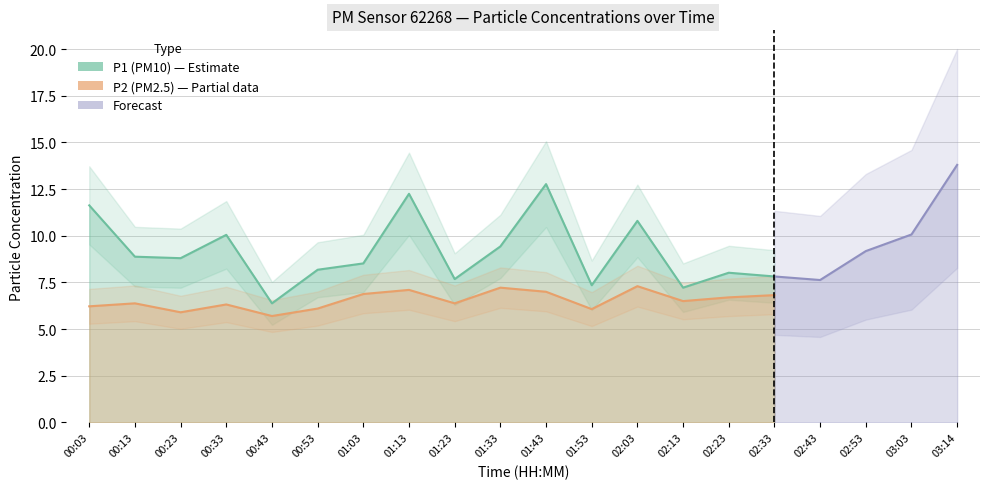

What position from the right is 01:43?

10